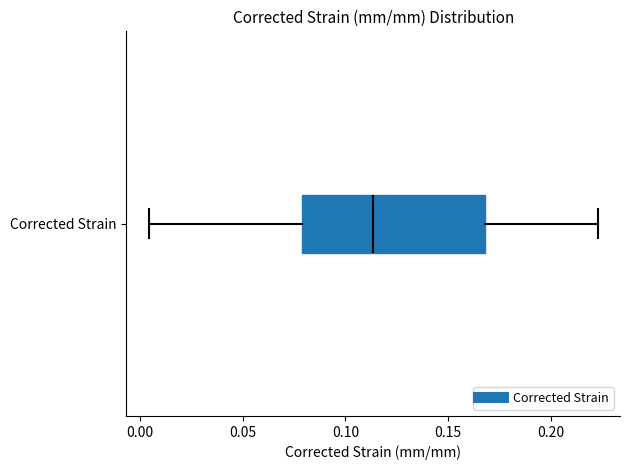

Transcribe this box plot: give where the median line is, the range the box spans, and where the two whiskers end, as read against the x-axis. The values are not printed on the chart, so give them approximately, as read against the axis.

median 0.115, box 0.080 to 0.170, whiskers 0.005 to 0.225